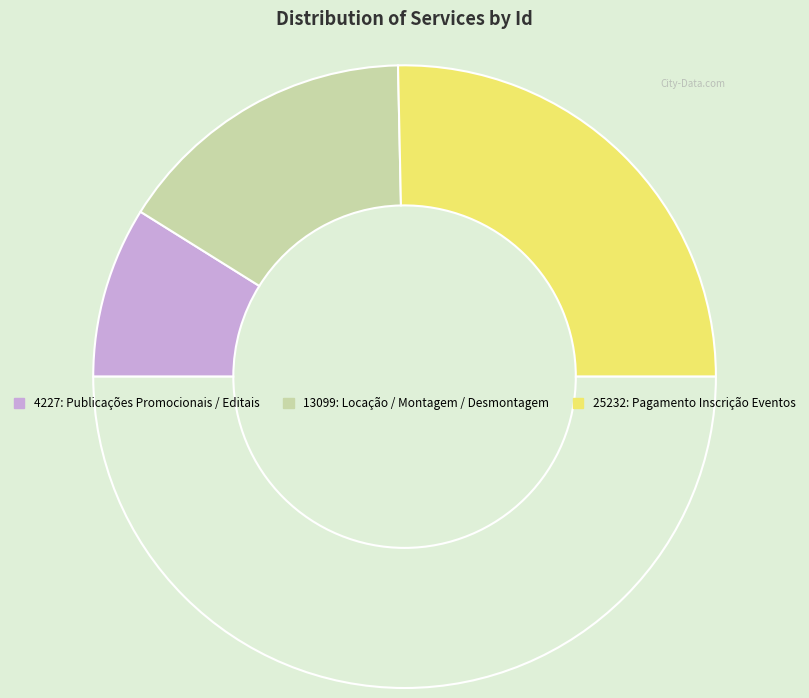

How many slices are in this pie chart?

4